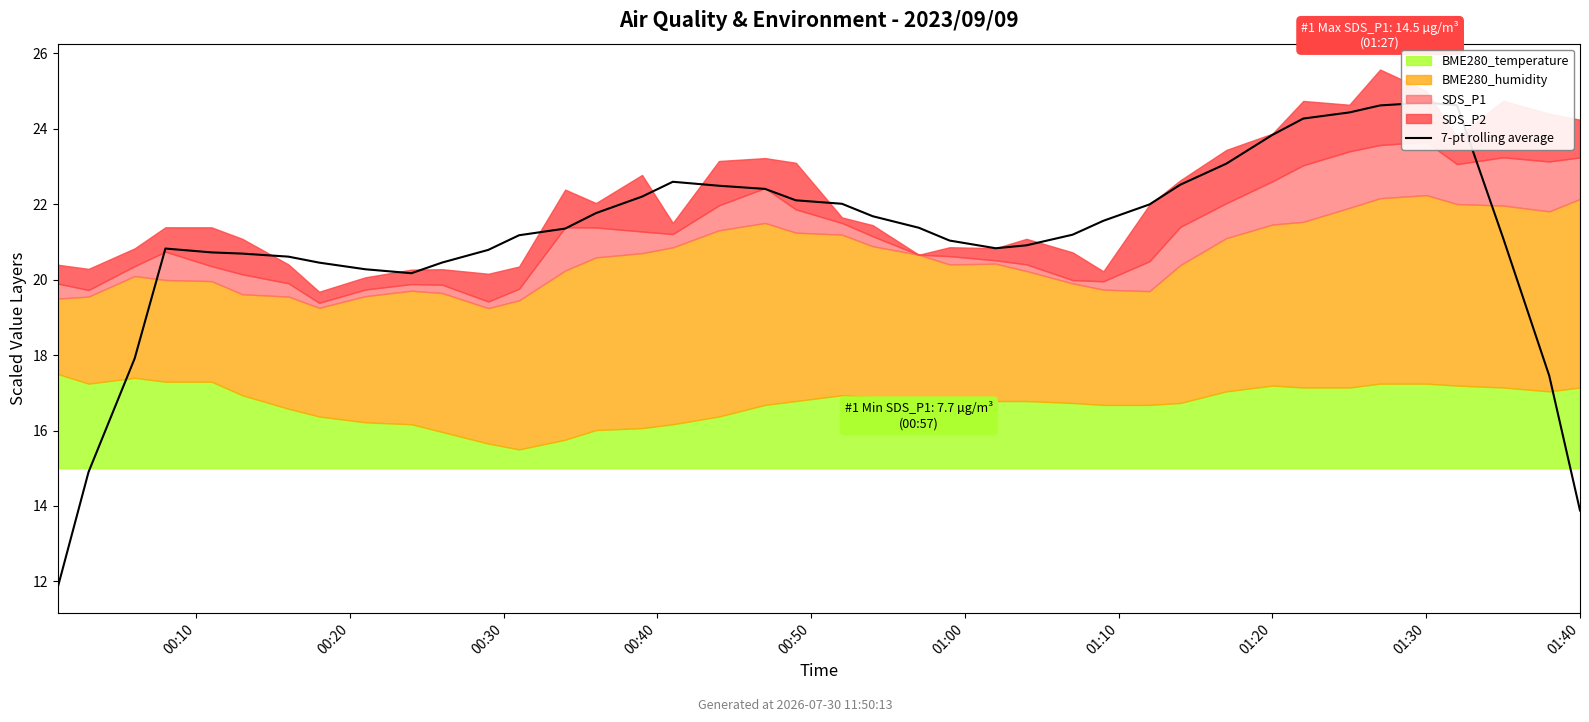

What is the sum of all values?

842.9